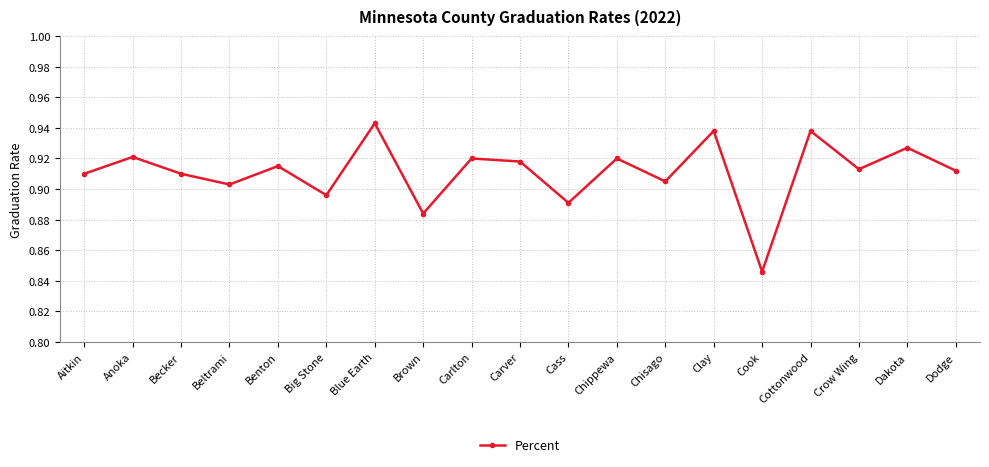

Does the chart have visible grid lines?

Yes